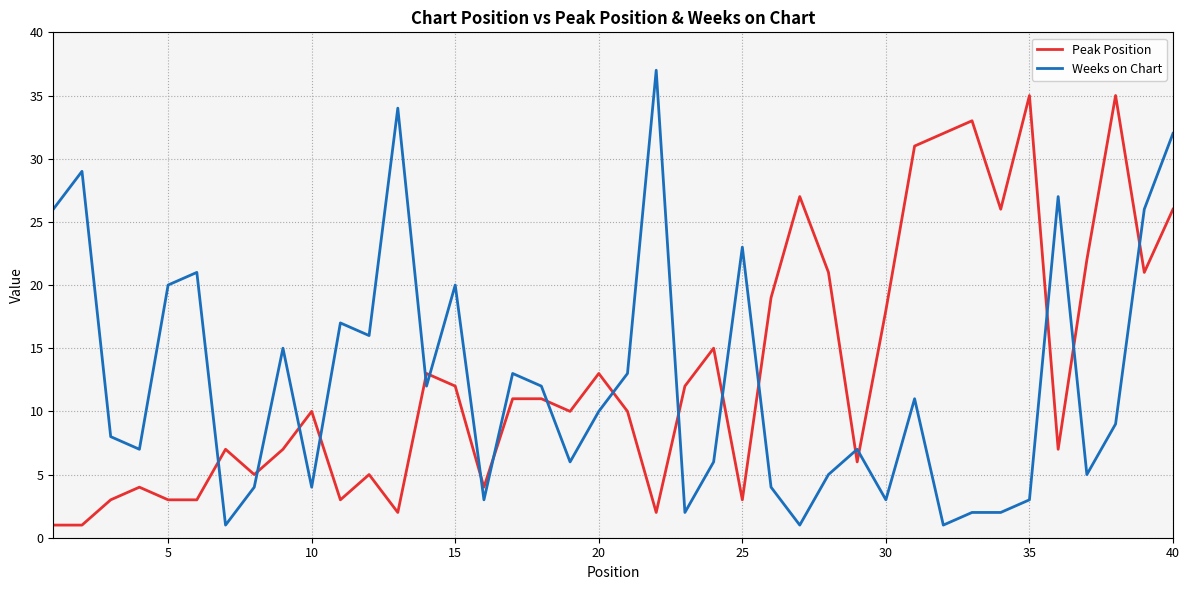

Reading left to right, what are all the values shown in this chart?

Peak Position: 1	1	3	4	3	3	7	5	7	10	3	5	2	13	12	4	11	11	10	13	10	2	12	15	3	19	27	21	6	18	31	32	33	26	35	7	22	35	21	26
Weeks on Chart: 26	29	8	7	20	21	1	4	15	4	17	16	34	12	20	3	13	12	6	10	13	37	2	6	23	4	1	5	7	3	11	1	2	2	3	27	5	9	26	32